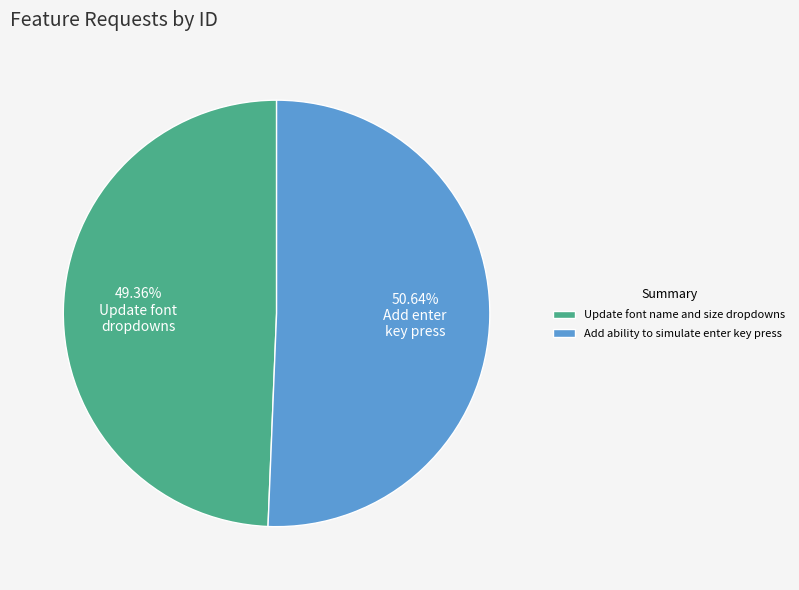

How many slices are in this pie chart?

2